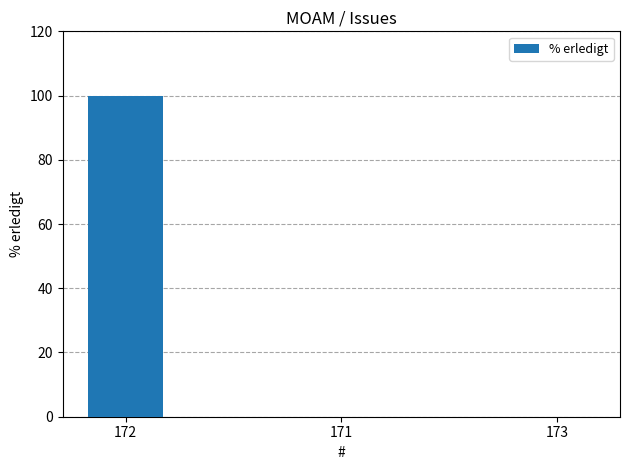

What is the sum of the values at 171 and 172?

100